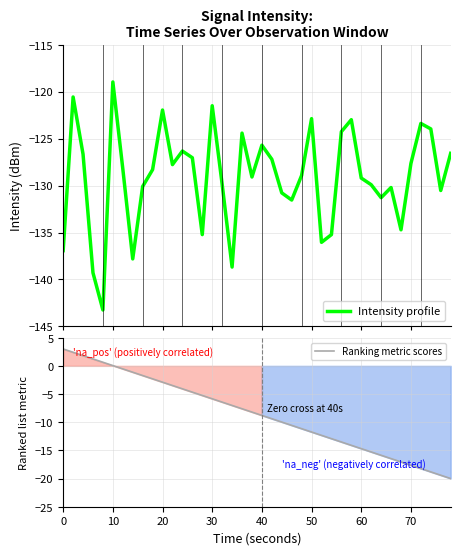

What is the sum of all Intensity profile values?

-5164.8